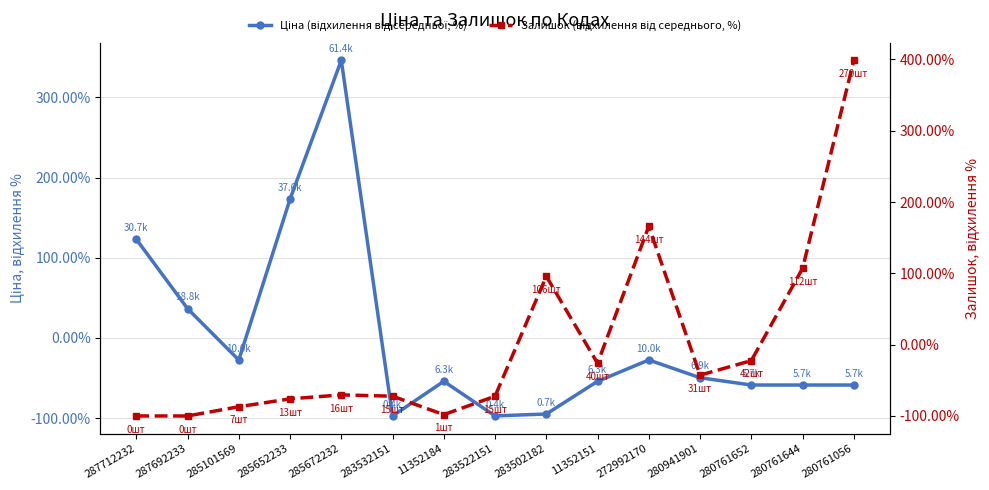

Is it true that Залишок (відхилення від середнього, %) equals -30.7 at 285672232?

False